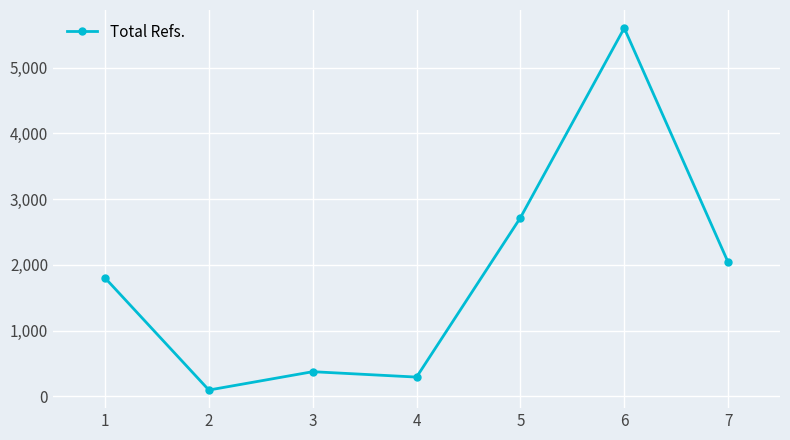

Rank the categories by value from lowest to highest.

2, 4, 3, 1, 7, 5, 6